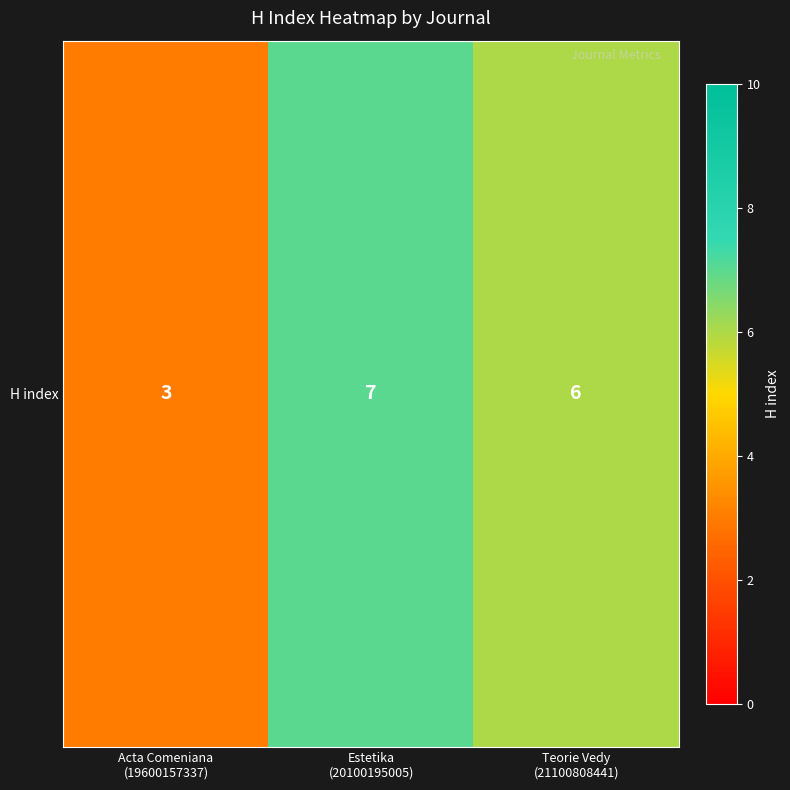

What value does the data have at Acta Comeniana
(19600157337)?

3